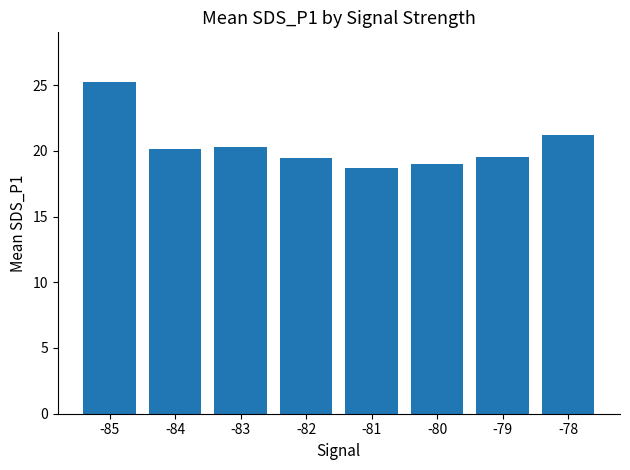

What is the change in value from -82 to -80?

-0.5